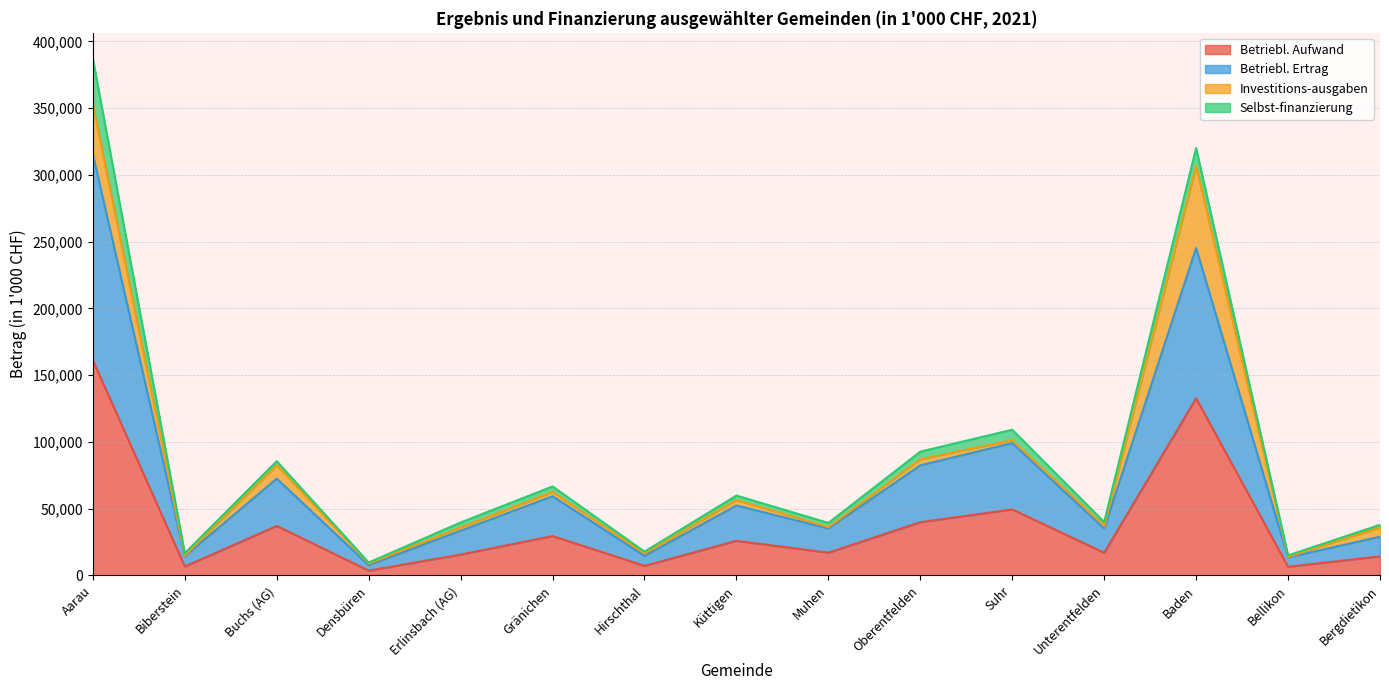

Does the chart display data point markers on the line(s)?

No